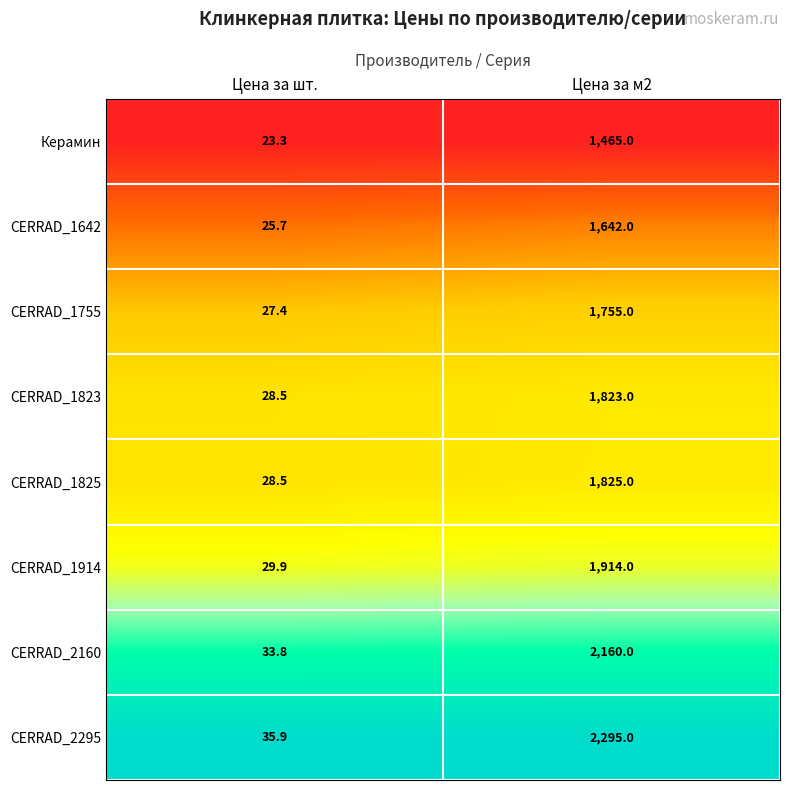

What value does the CERRAD_1823 series have at Цена за м2?

1823.0